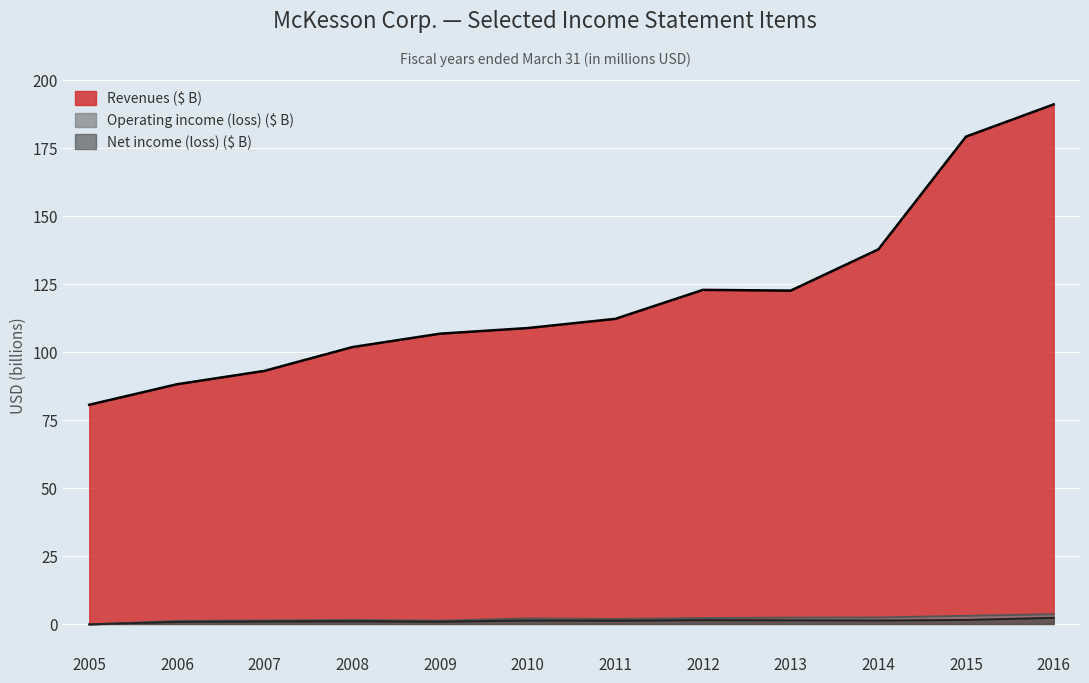

In Revenues, how many points are lower than both neighbors (excluding endpoints)?

1